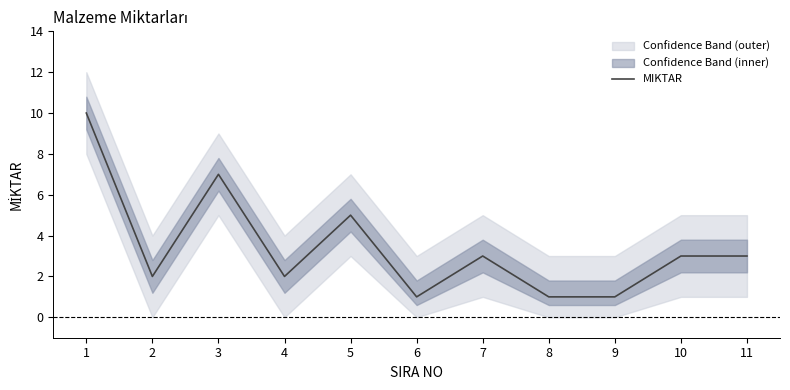

What is the difference between the values at 10 and 3?

4